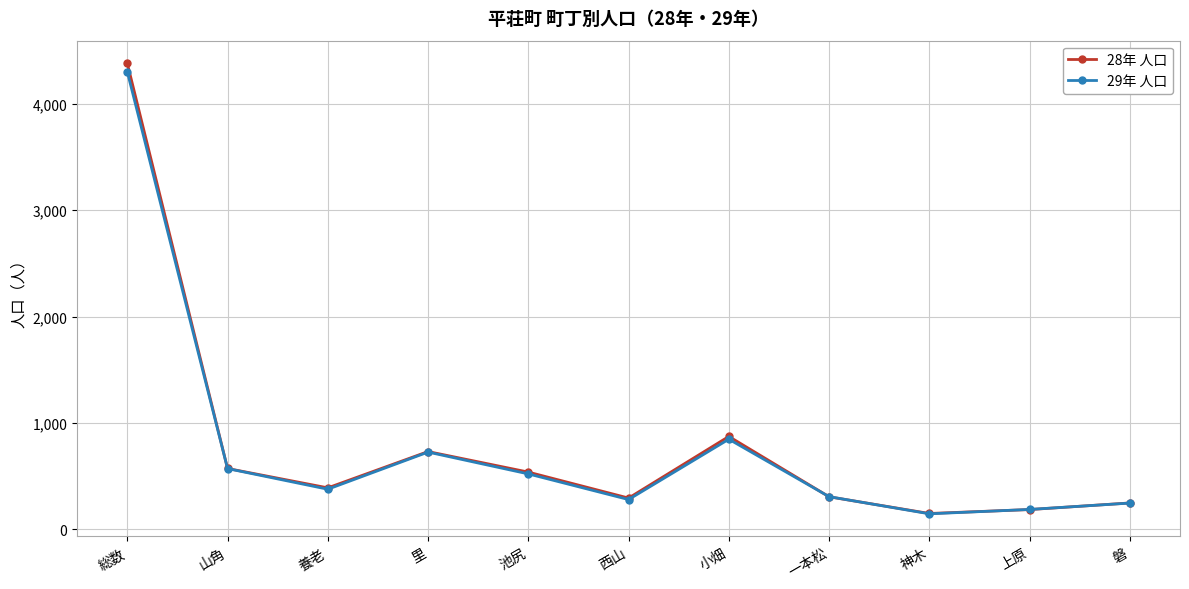

Is this an area chart (filled region under the line)?

No